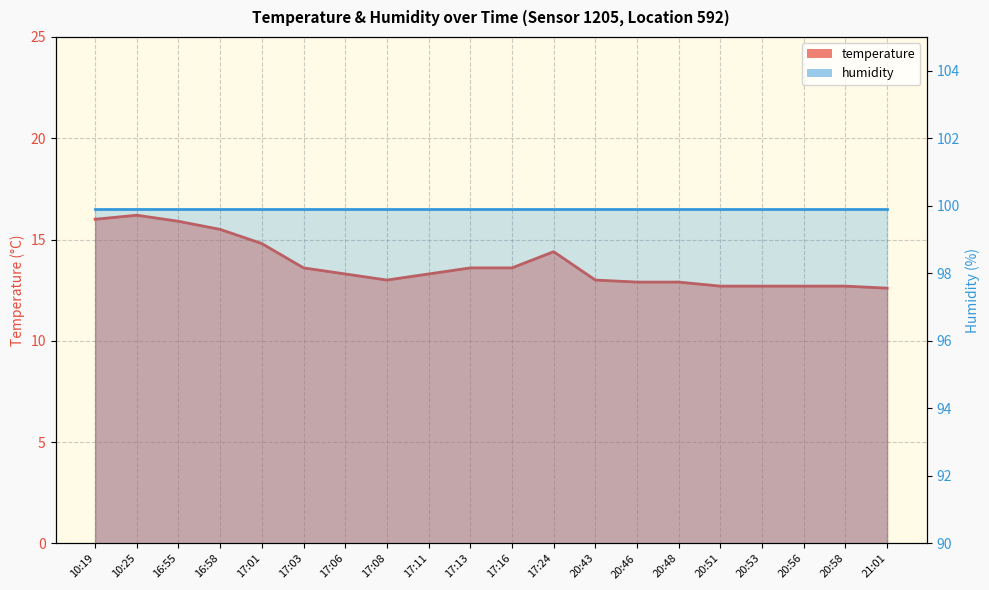

Which label corresponds to the smallest value in the chart?

21:01